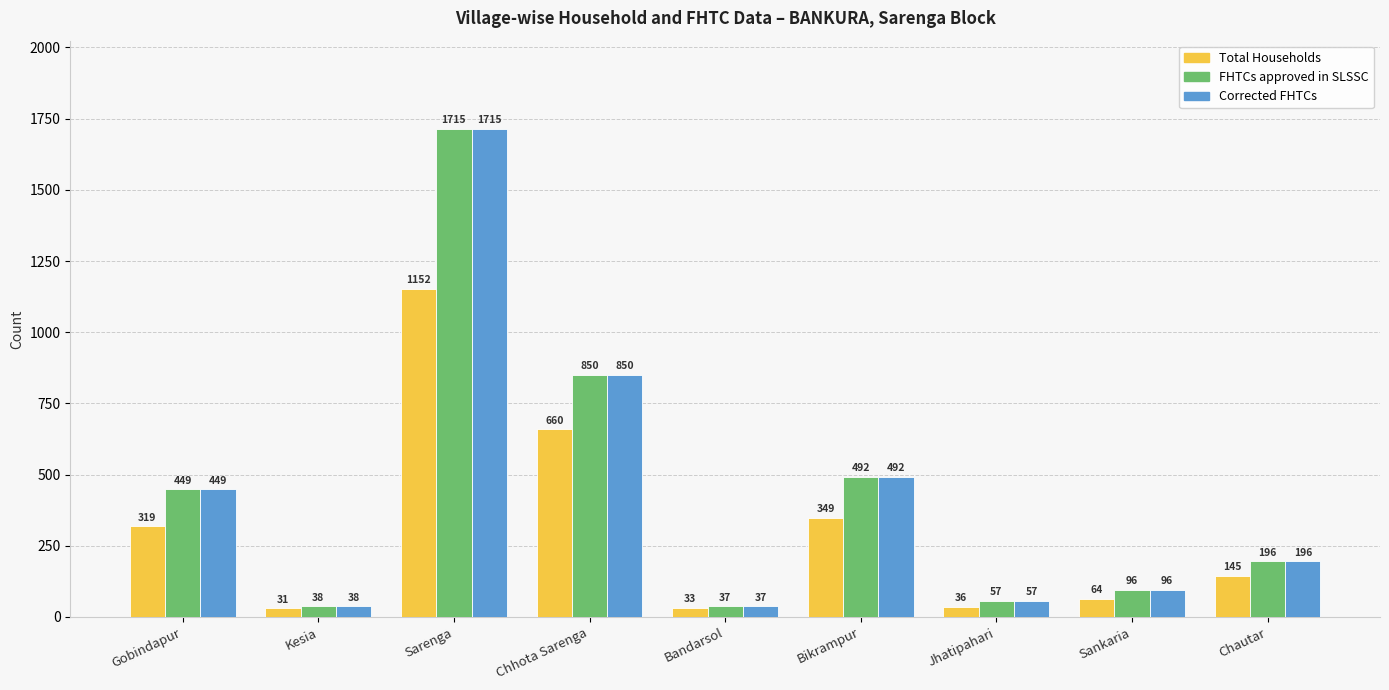

What is the sum of all Corrected FHTCs values?

3930